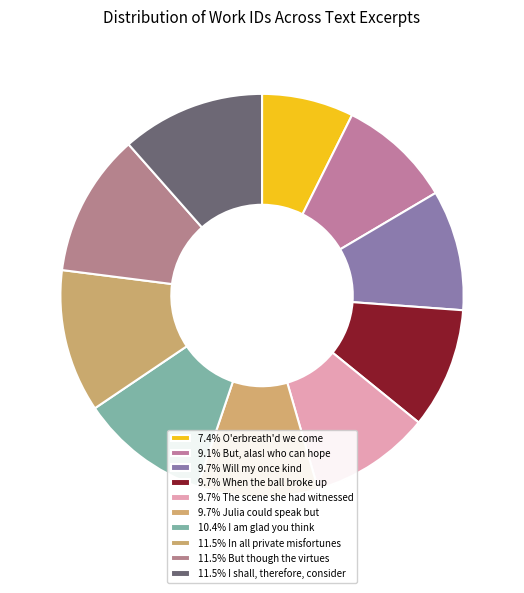

How many segments does this pie chart have?

10